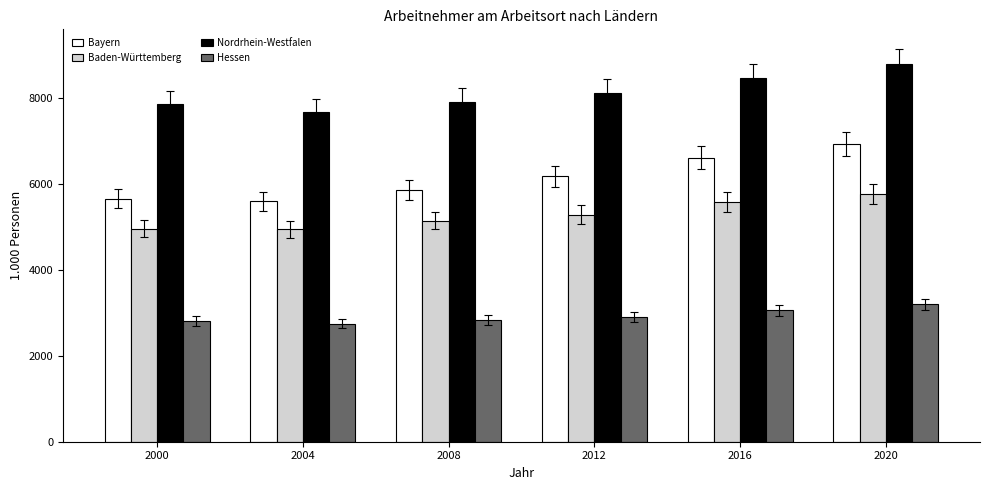

The value of Nordrhein-Westfalen at 2012 is 11125.6. True or false?

False